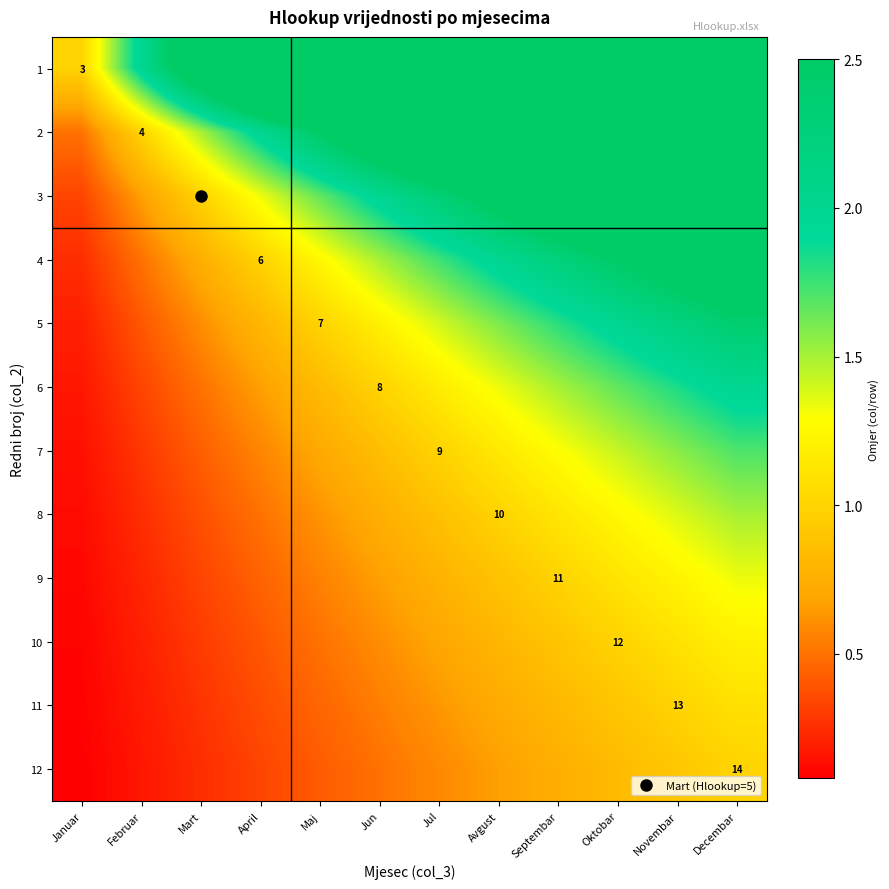

True or false: 5 has a value of 0.5 at Jun.

False